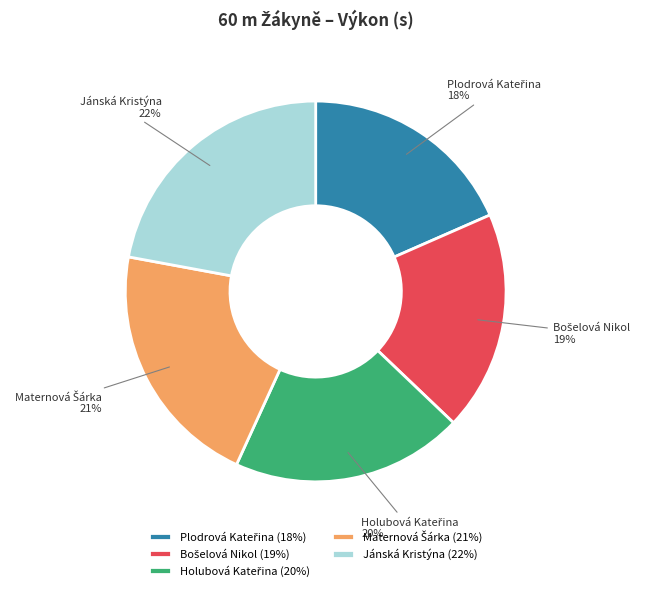

The Jánská Kristýna slice represents 29% of the pie. True or false?

False